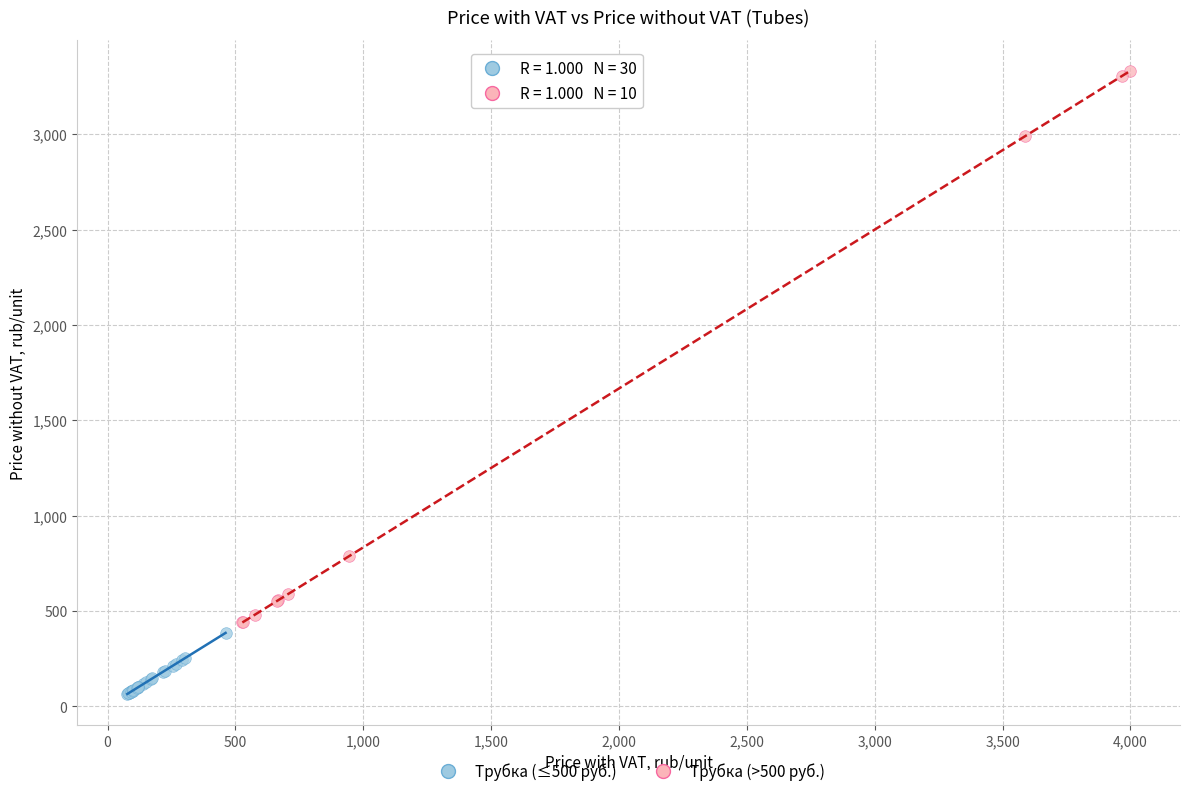

What are all the series names shown in the legend?

Трубка (≤500 руб.), Трубка (>500 руб.)